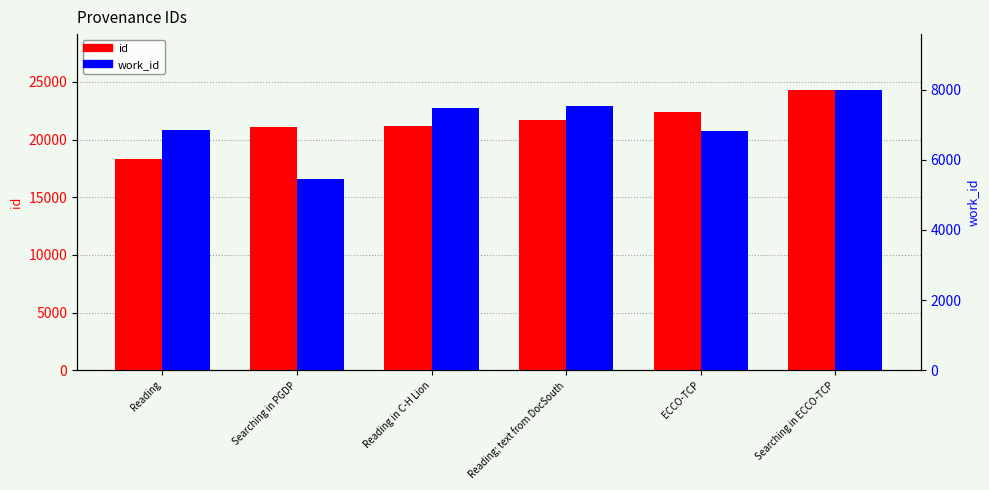

How many groups of bars are there?

6